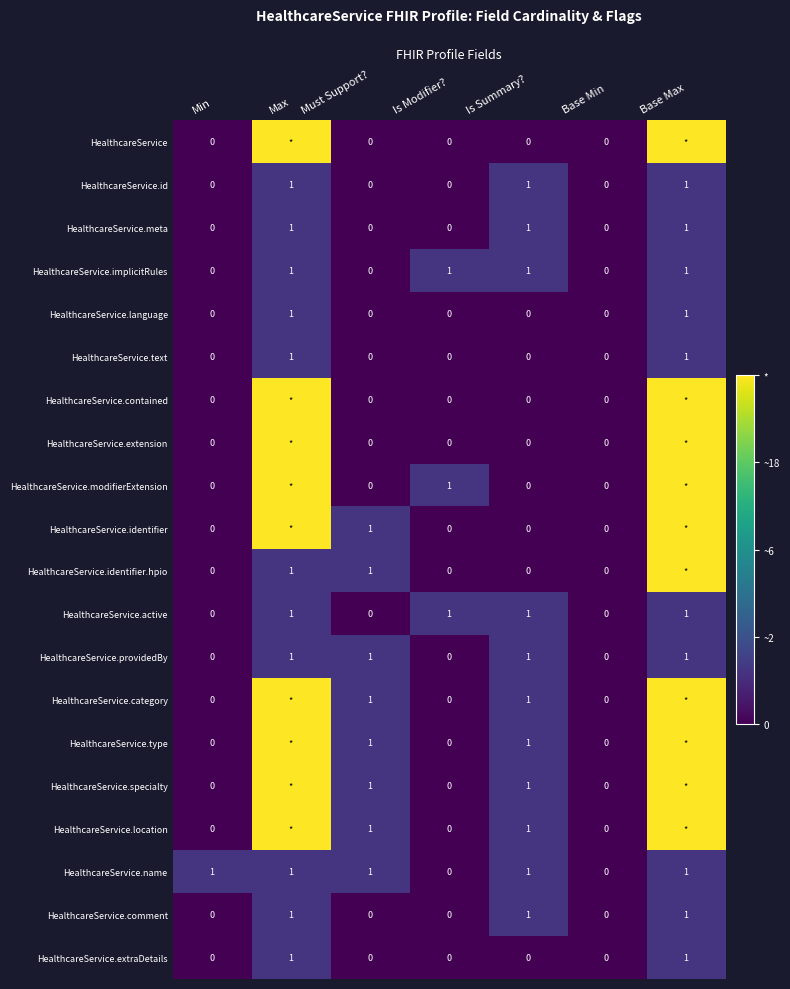

How many data points in HealthcareService.comment are above 0?

3